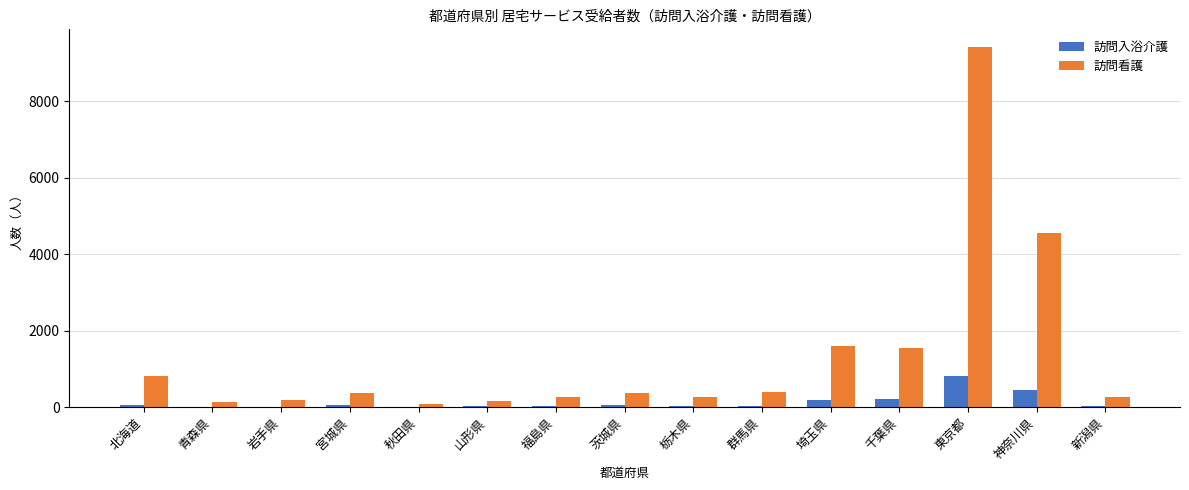

Which label corresponds to the largest value in the chart?

東京都